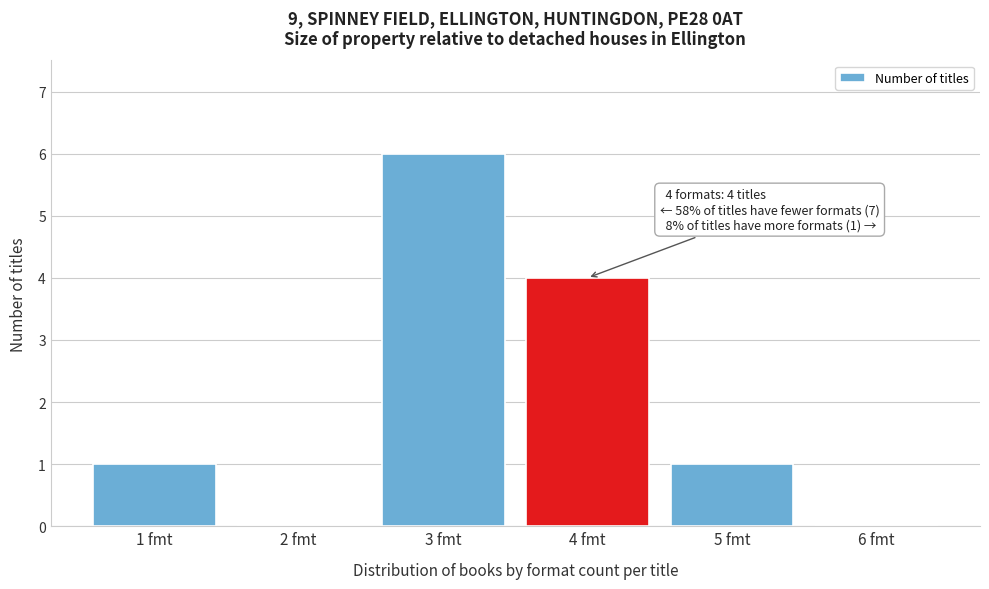

Reading left to right, extract all data points from this chart.

1 fmt=1	2 fmt=0	3 fmt=6	4 fmt=4	5 fmt=1	6 fmt=0